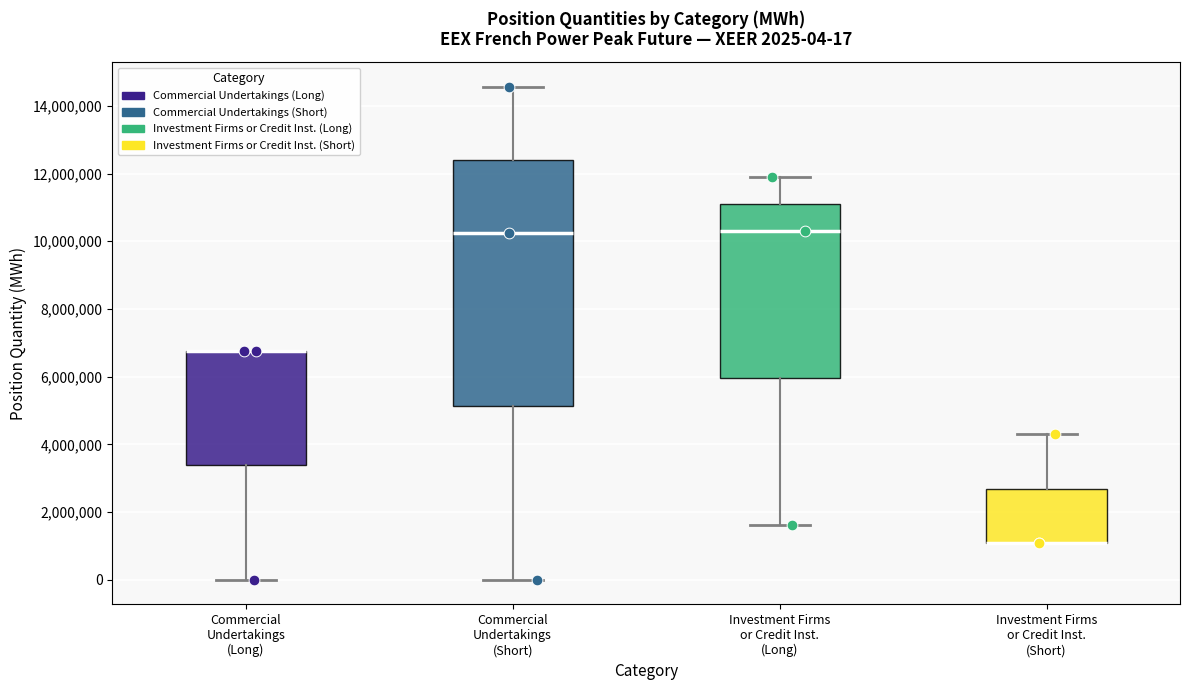

Comparing the boxes themselves (not the whiskers), which one is the tallest?

Commercial Undertakings (Short)